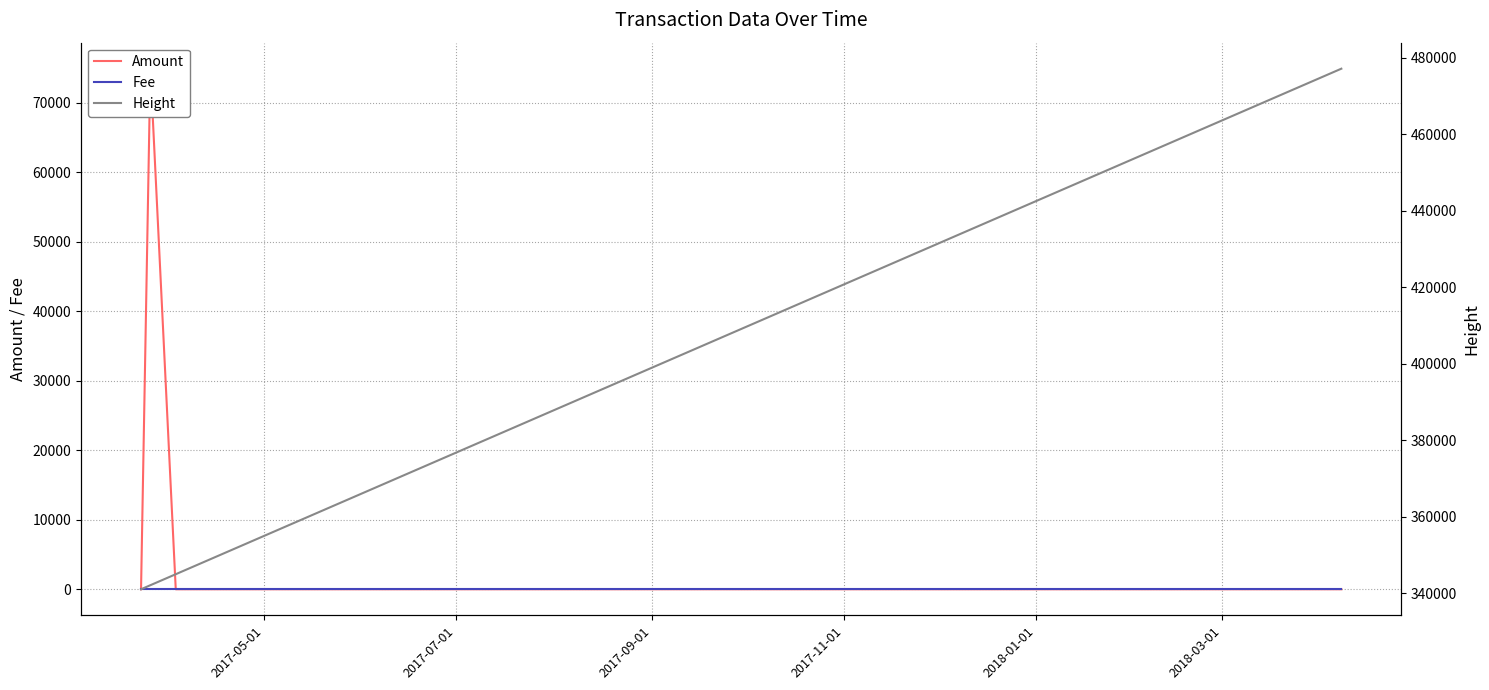

What is the label of the 5th point from the left?

2018-01-01